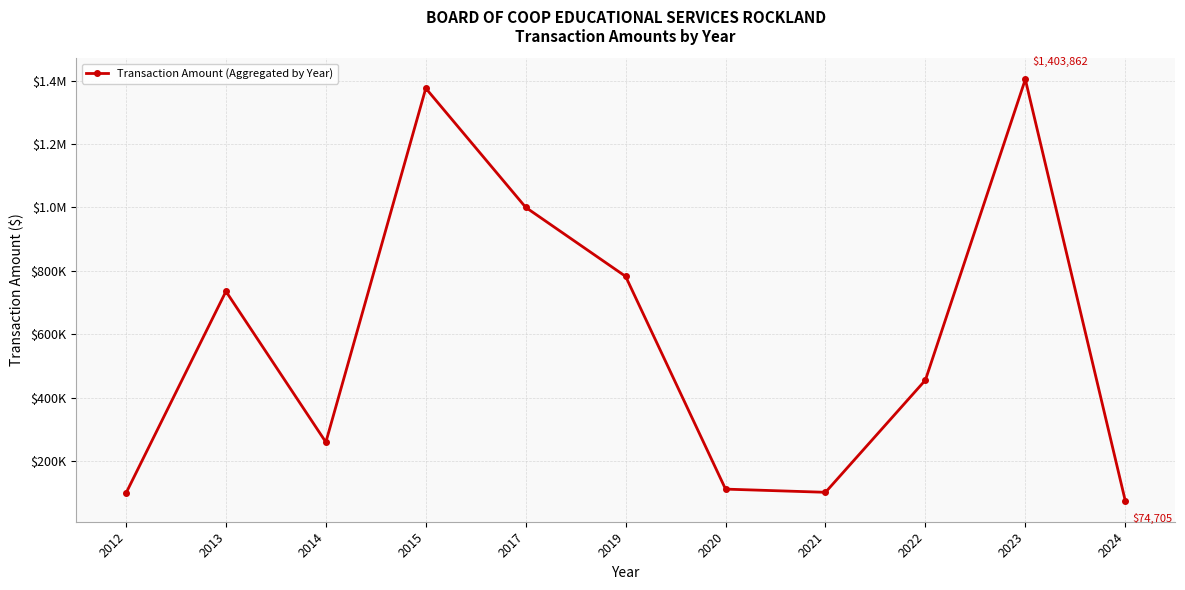

True or false: there are more than 2 points higher than both neighbors.

True